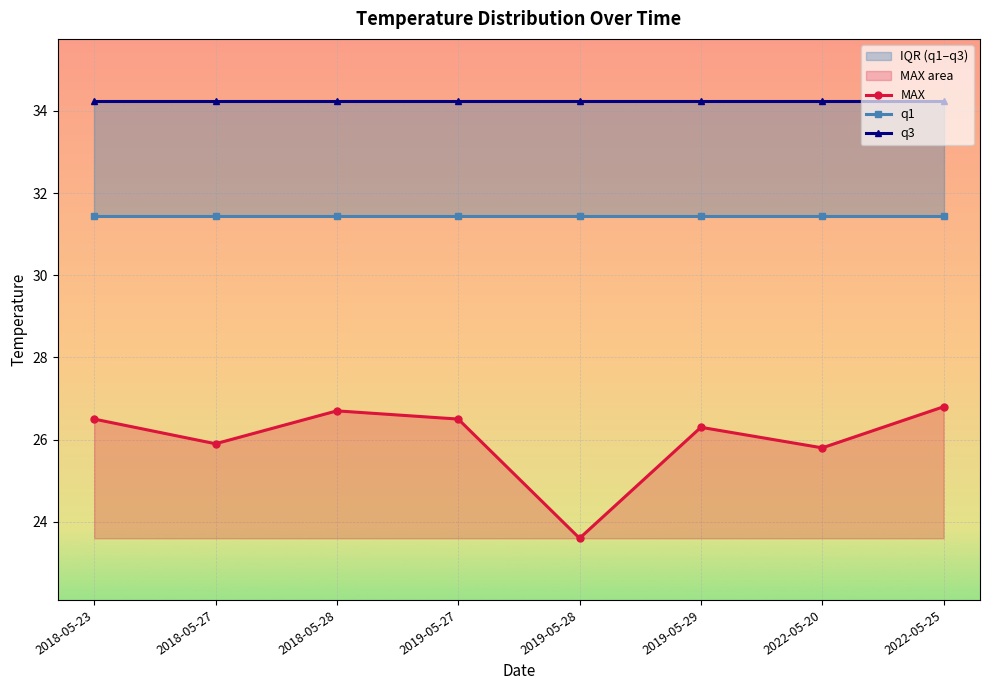

At how many categories does at least one series exceed 32?

8